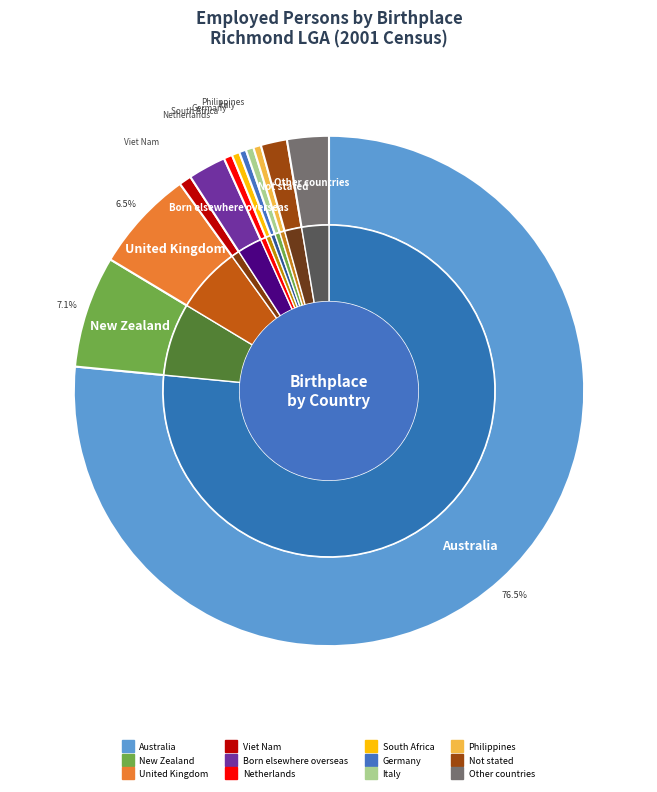

What is the smallest slice in the pie chart?

Germany